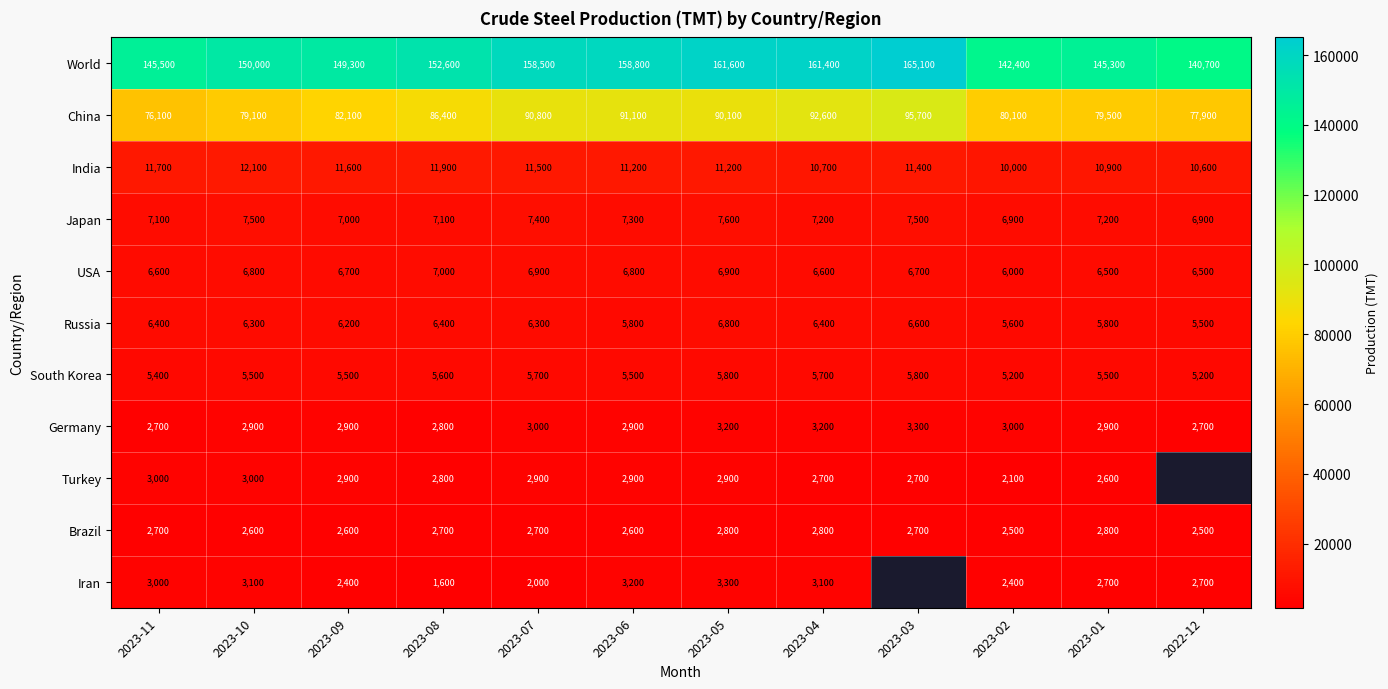

What is the sum of all South Korea values?

66400